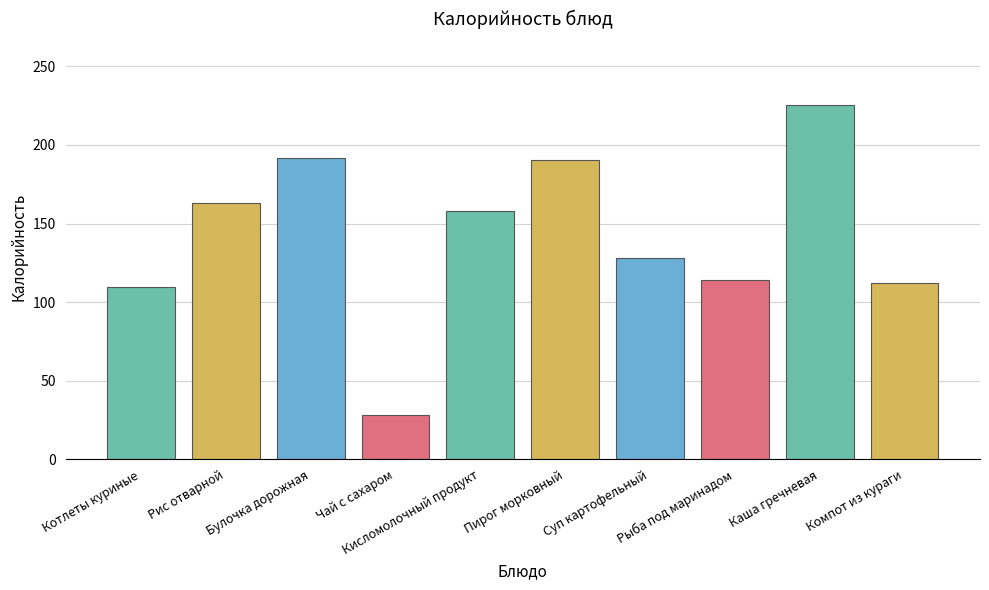

How many data points are less than 158?

5